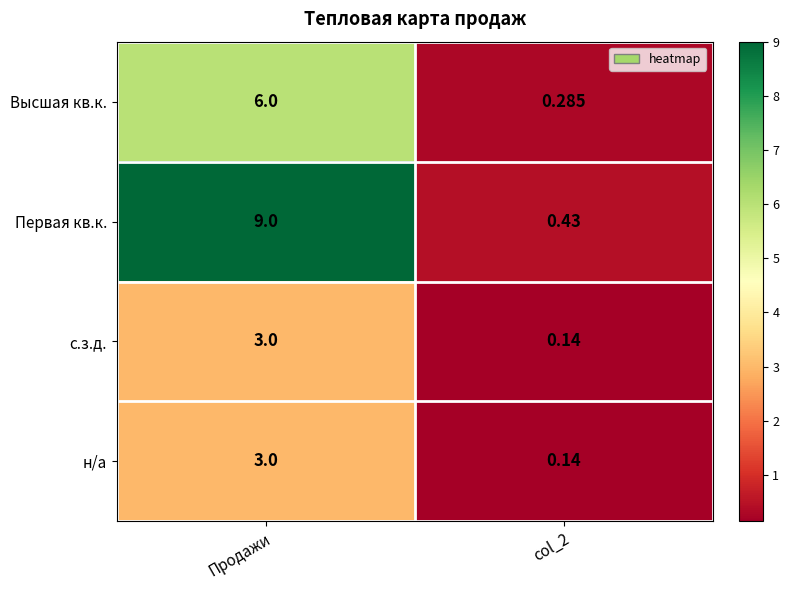

Between Продажи and col_2, which series saw the biggest shift?

Первая кв.к.